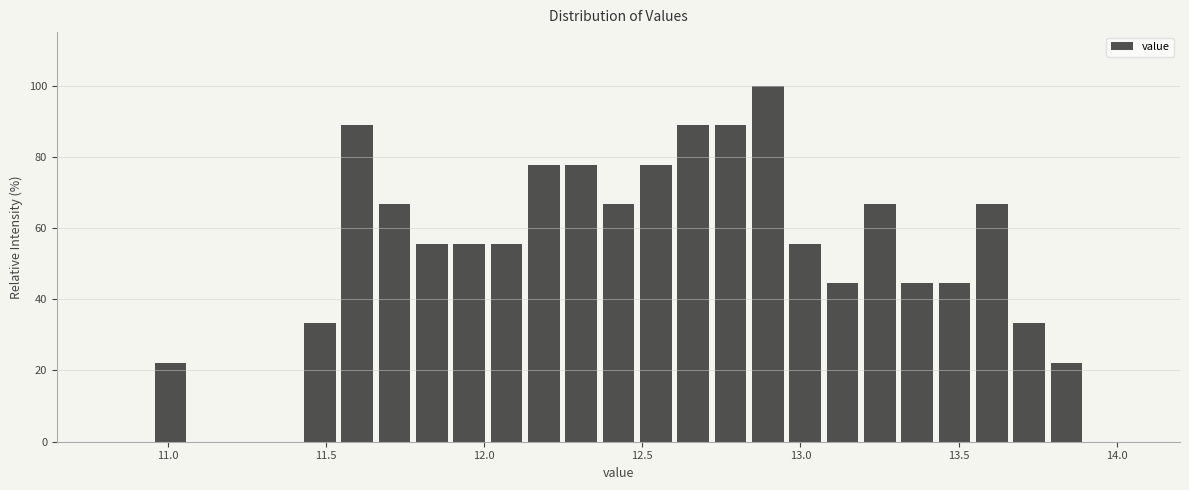

Around what value on the x-axis is the tallest bar? Give the approximate position of its centre, as read against the axis.

12.90